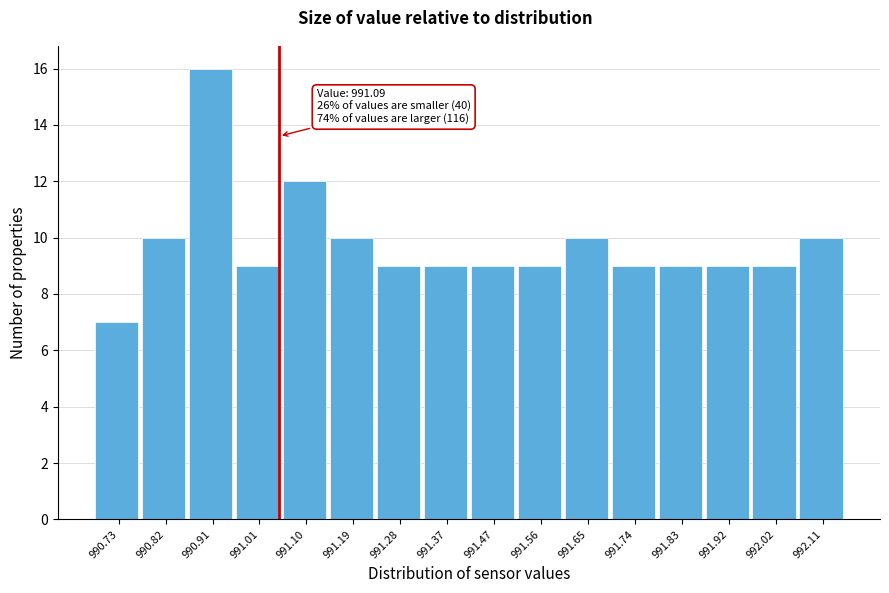

Reading left to right, what are all the values shown in this chart?

990.73=7	990.82=10	990.91=16	991.01=9	991.10=12	991.19=10	991.28=9	991.37=9	991.47=9	991.56=9	991.65=10	991.74=9	991.83=9	991.92=9	992.02=9	992.11=10